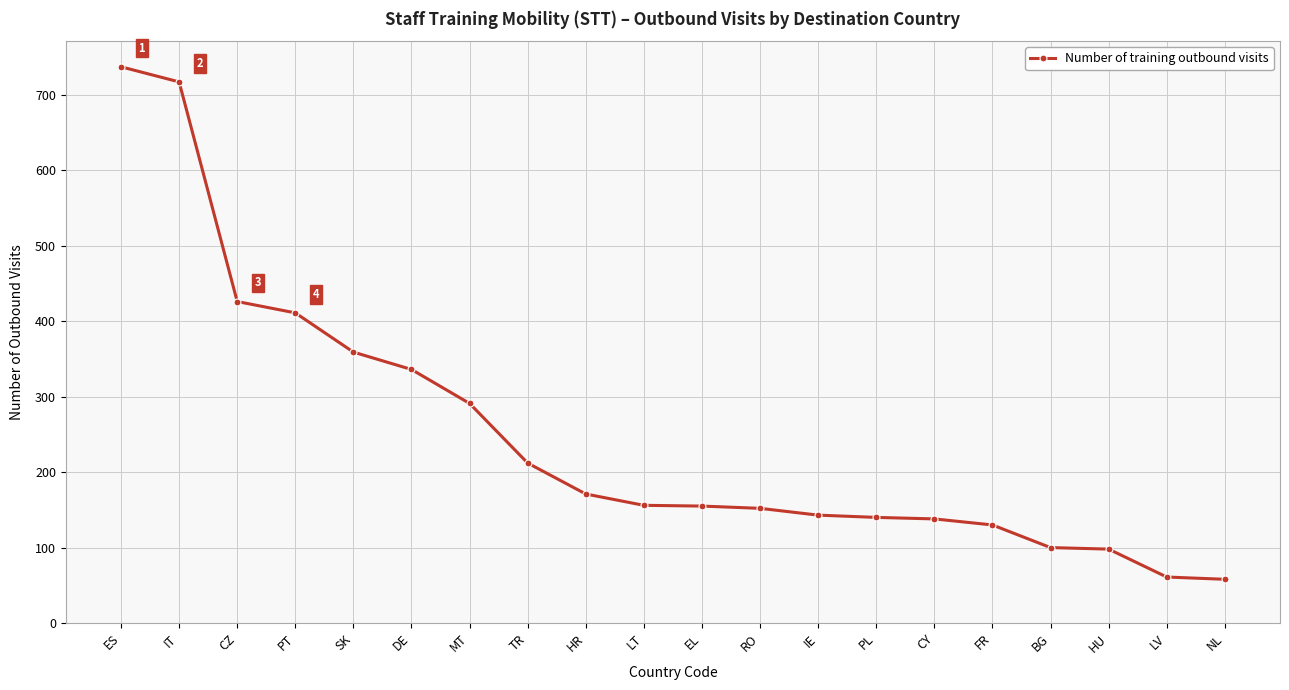

The chart shows a value of 672 at CZ. True or false?

False